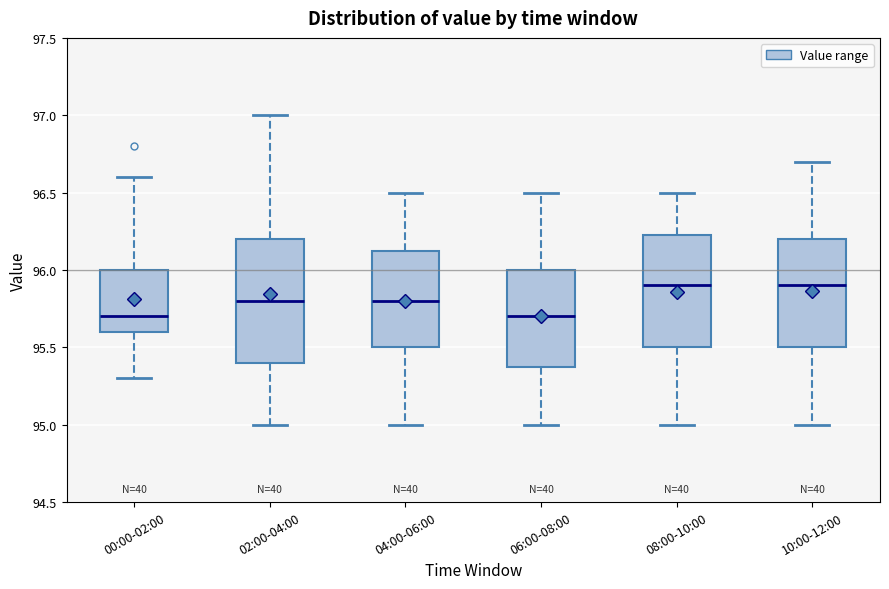

Where does the upper whisker of the box for 00:00-02:00 end on the y-axis? The values are not printed on the chart, so give them approximately, as read against the axis.

96.60